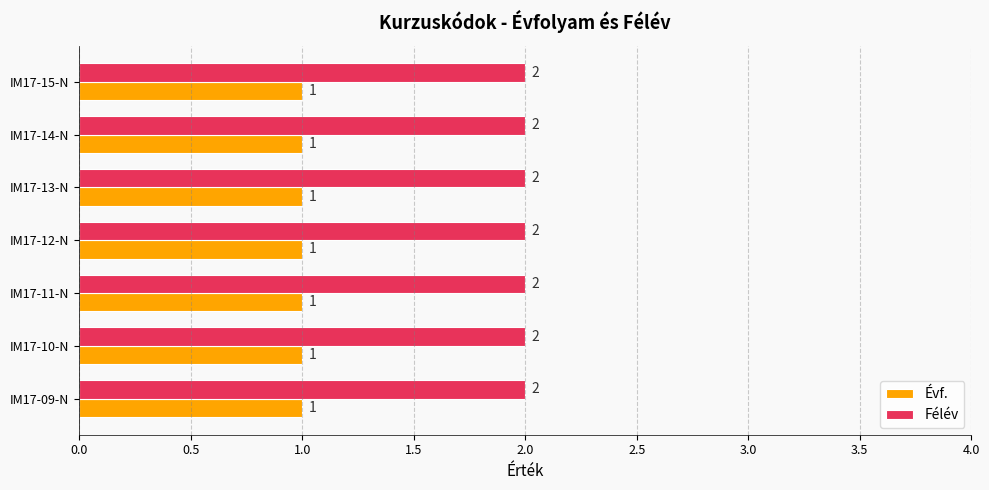

List the series in order of their peak value, lowest first.

Évf., Félév